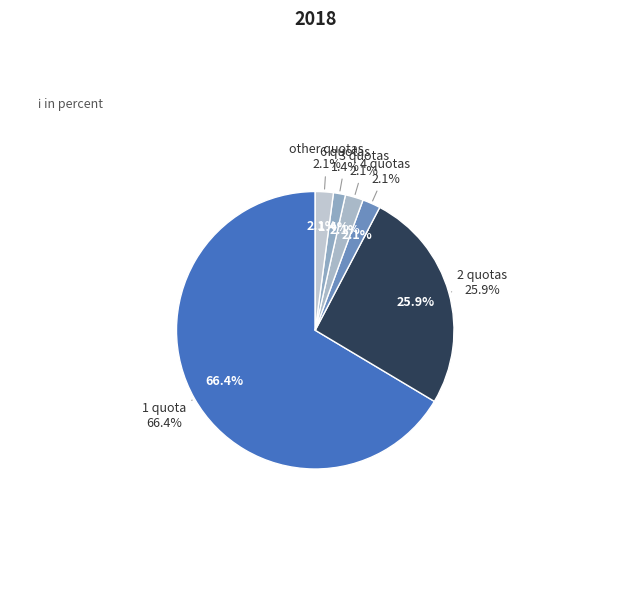

To the nearest percent, what portion does 4 represent?

2%